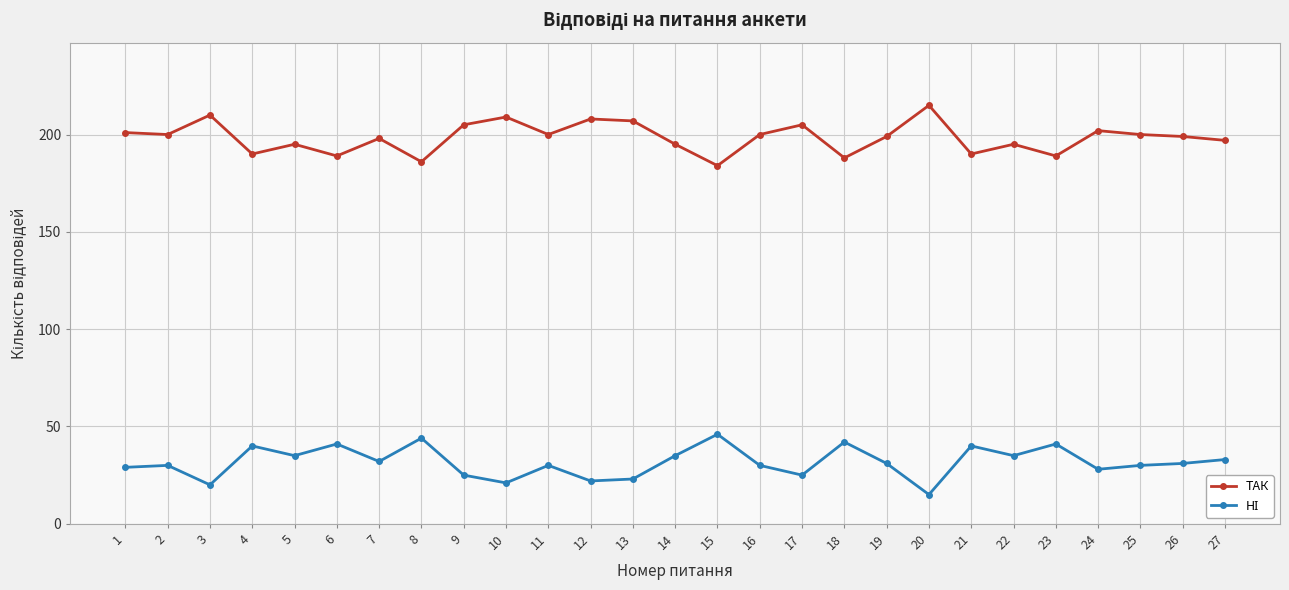

What is the approximate value of ТАК at 11, to the nearest 10?

200